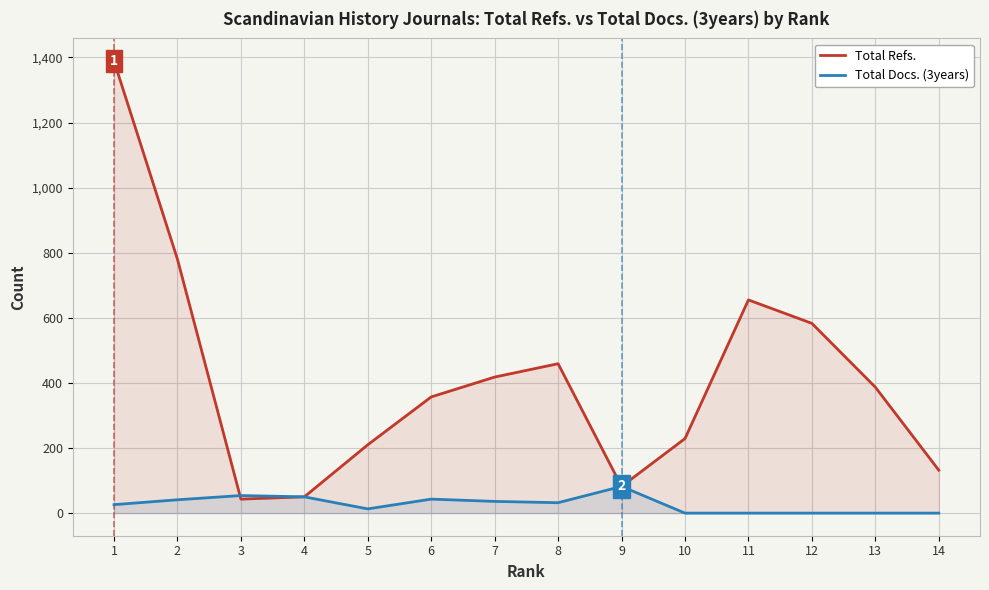

Where is the first local maximum for Total Refs.?

8